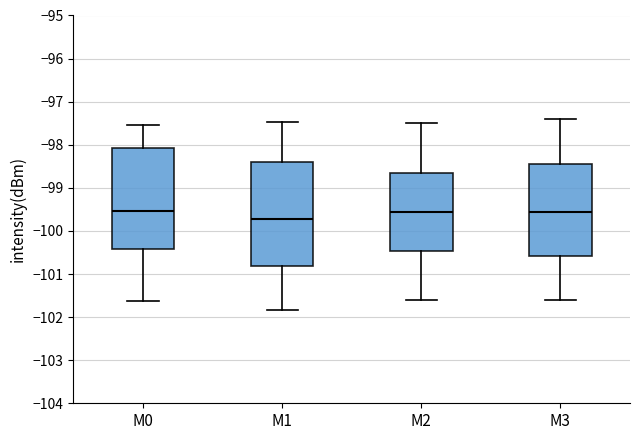

Reading left to right, read every box against the y-axis: the position of its median line, the range the box covers, and the ends of its whiskers. The values are not printed on the chart, so give them approximately, as read against the axis.

M0: median -99.5, box -100.4 to -98.1, whiskers -101.6 to -97.5
M1: median -99.7, box -100.8 to -98.4, whiskers -101.8 to -97.5
M2: median -99.5, box -100.5 to -98.6, whiskers -101.6 to -97.5
M3: median -99.5, box -100.6 to -98.4, whiskers -101.6 to -97.4